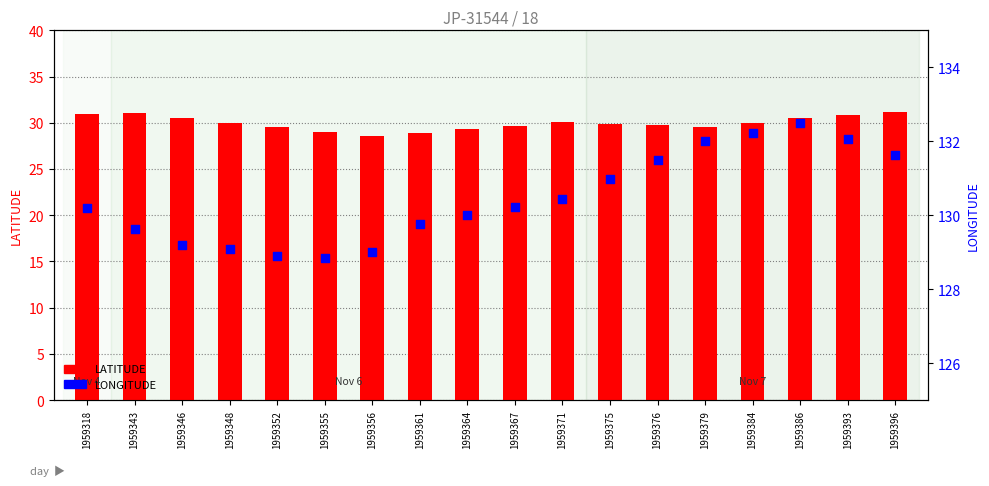

Which series has the largest Y range (max minus min)?

LONGITUDE